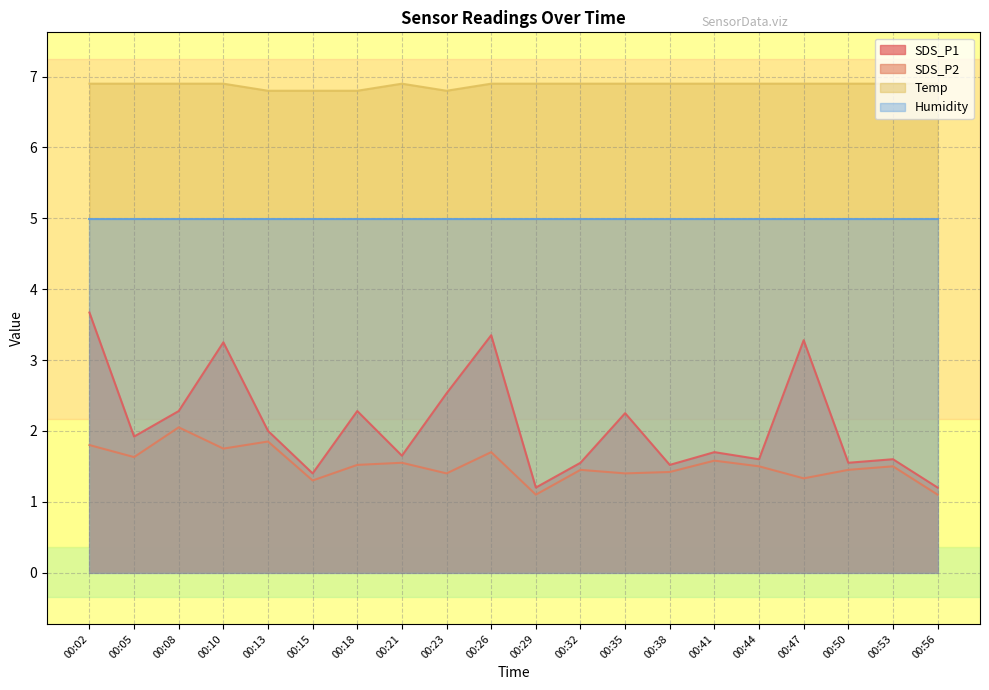

What is the value of the SDS_P2 point at the 1st from the left?

1.8